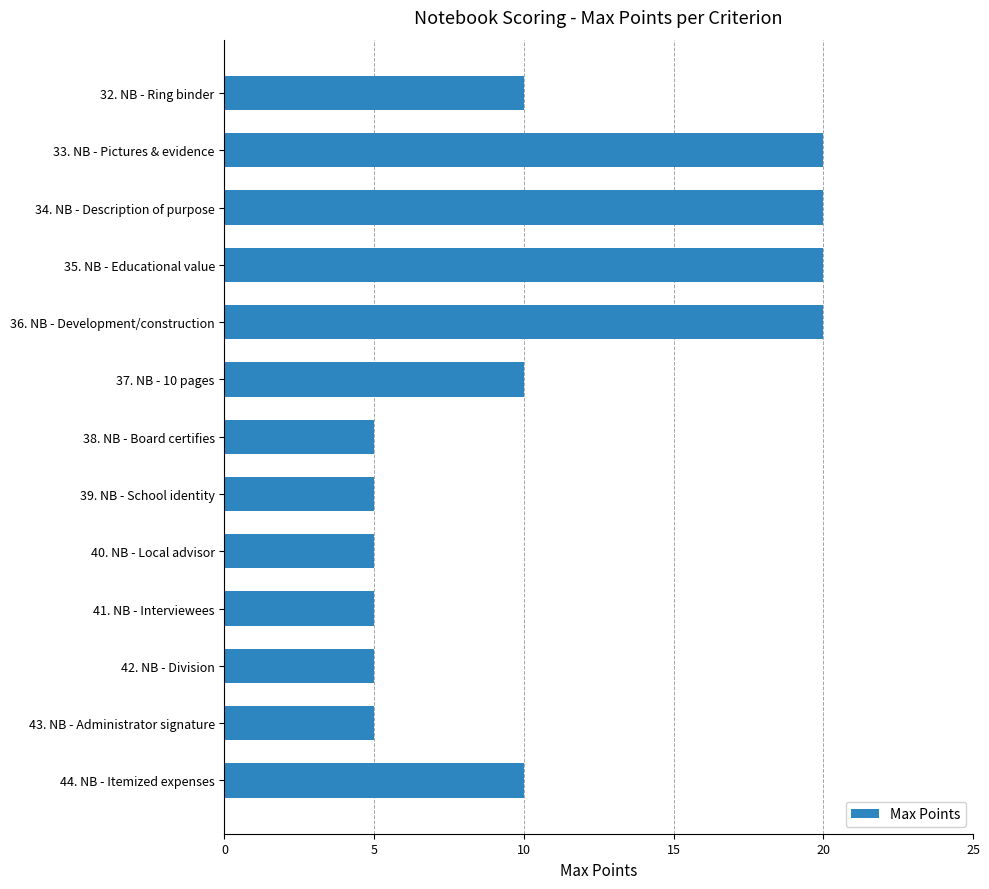

What is the sum of all values?

140